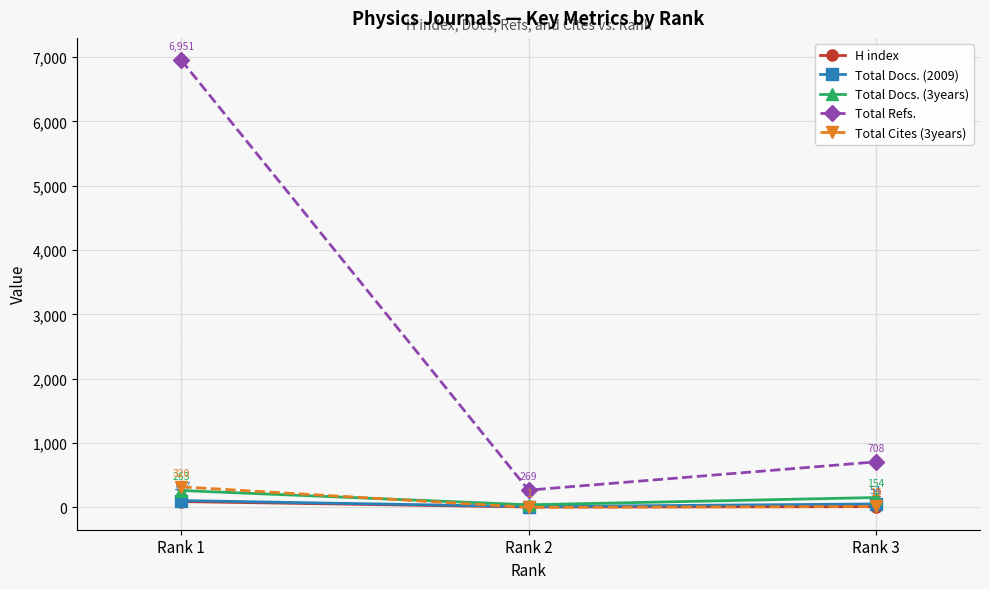

Which series changed the most between Rank 2 and Rank 3?

Total Refs.